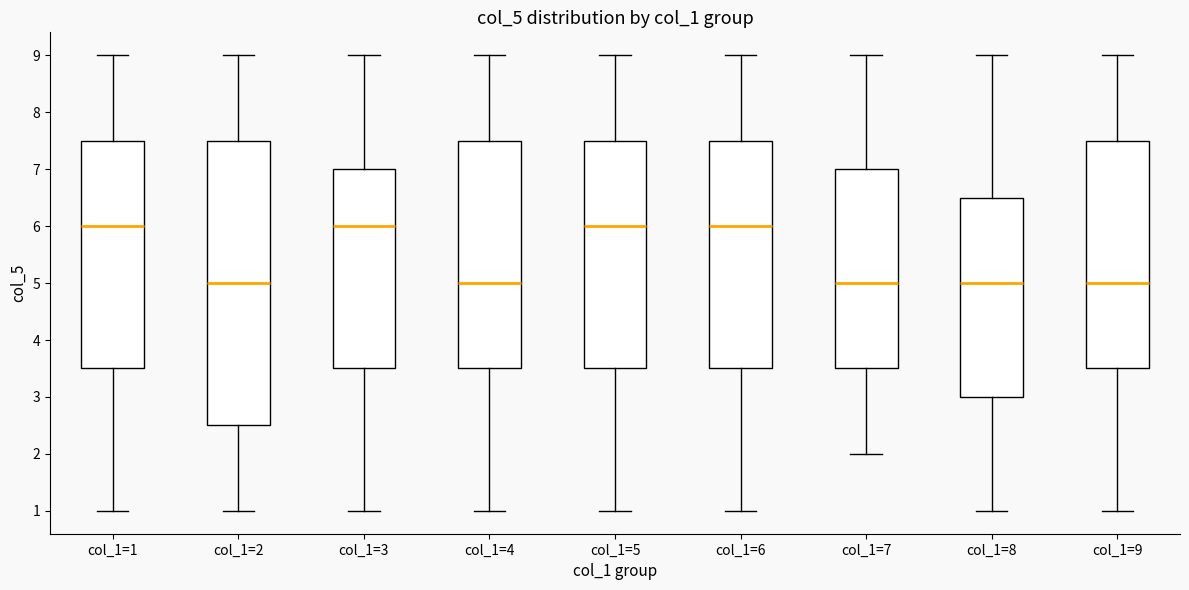

Where does the lower whisker of the box for col_1=7 end on the y-axis? The values are not printed on the chart, so give them approximately, as read against the axis.

2.0